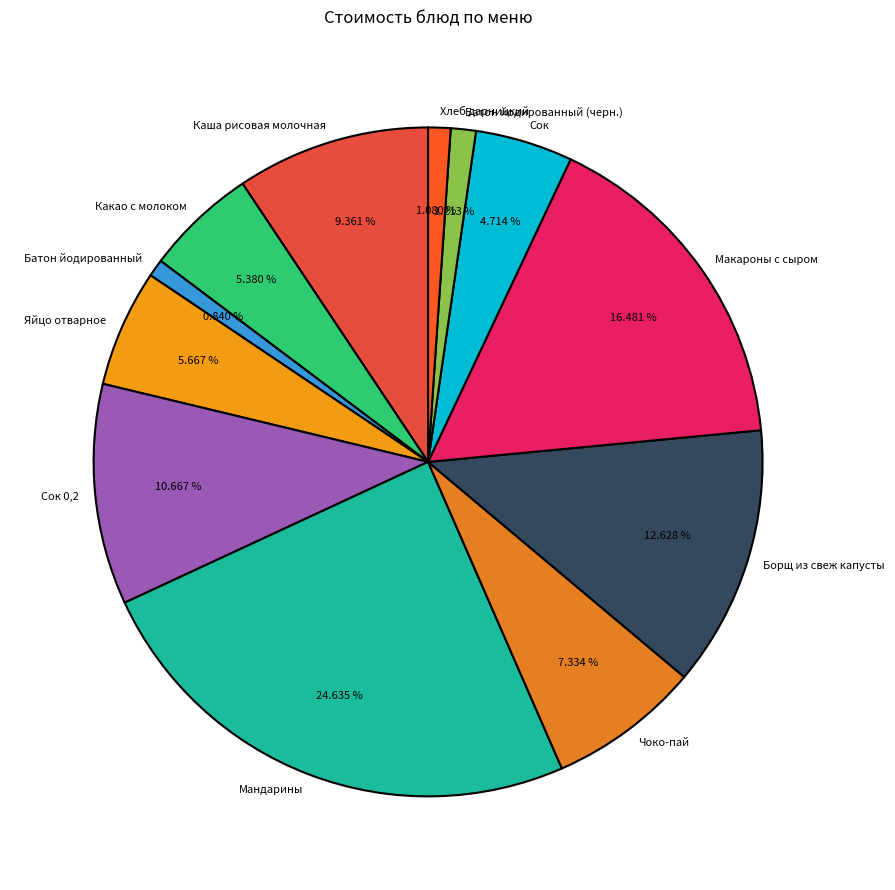

To the nearest percent, what is the combined percentage of Борщ из свеж капусты and Сок?

17%